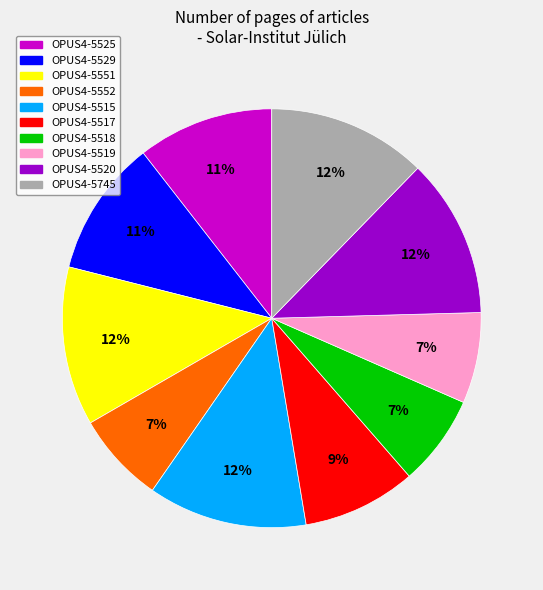

Is there any slice that represents more than half of the pie?

No